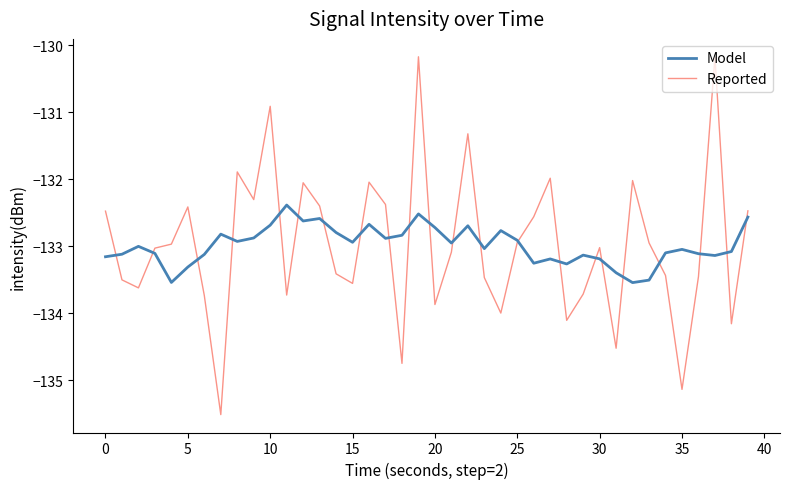

Rank the series by their maximum value, from highest to lowest.

Reported, Model